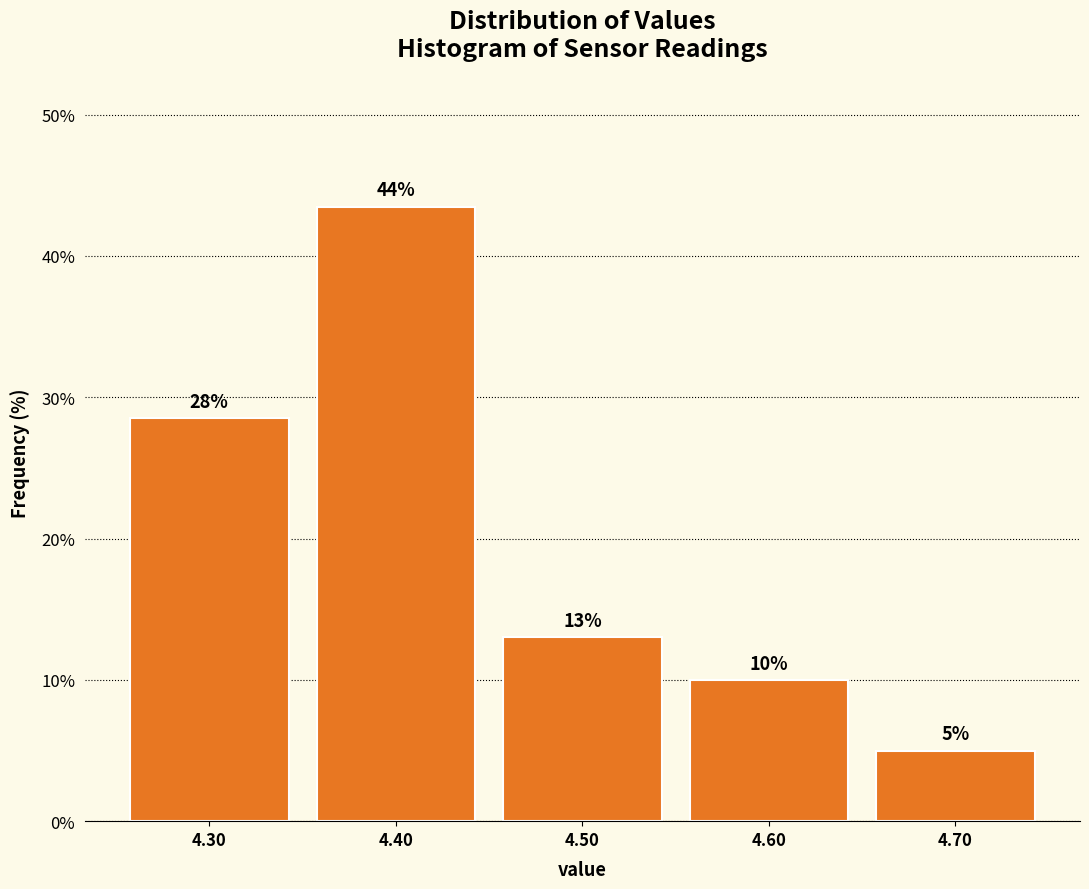

Which range on the x-axis has the tallest bar?

4.35 to 4.45